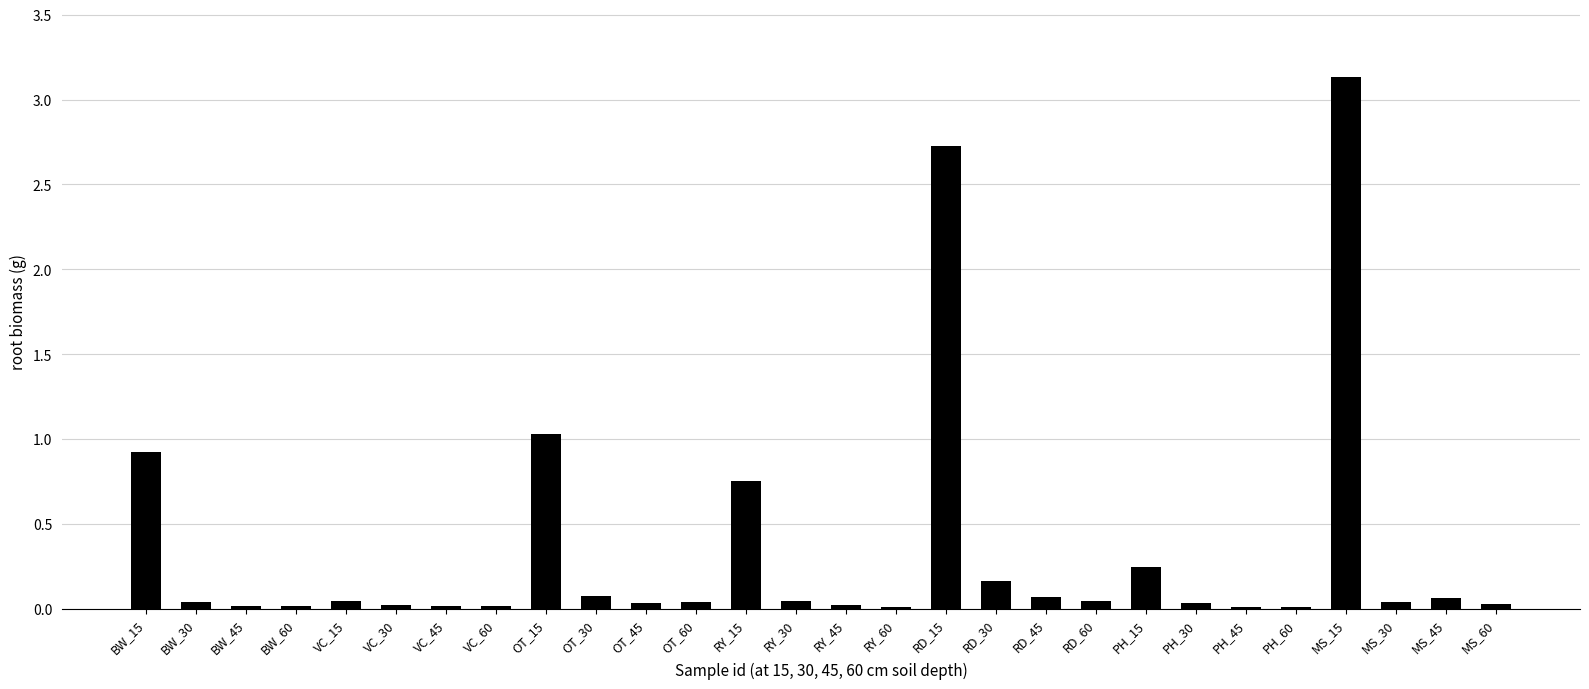

What is the difference between the maximum and minimum values?

3.1